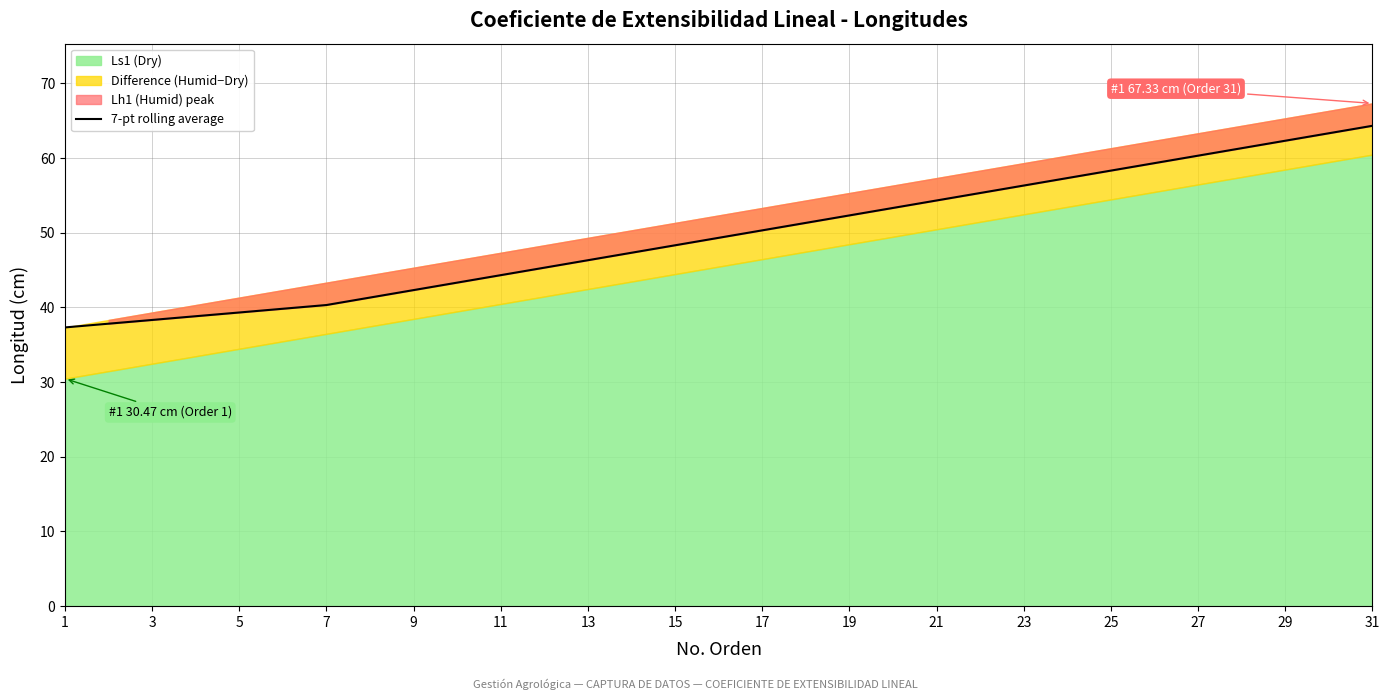

Is it true that 7-pt rolling average equals 34.6 at 29?

False